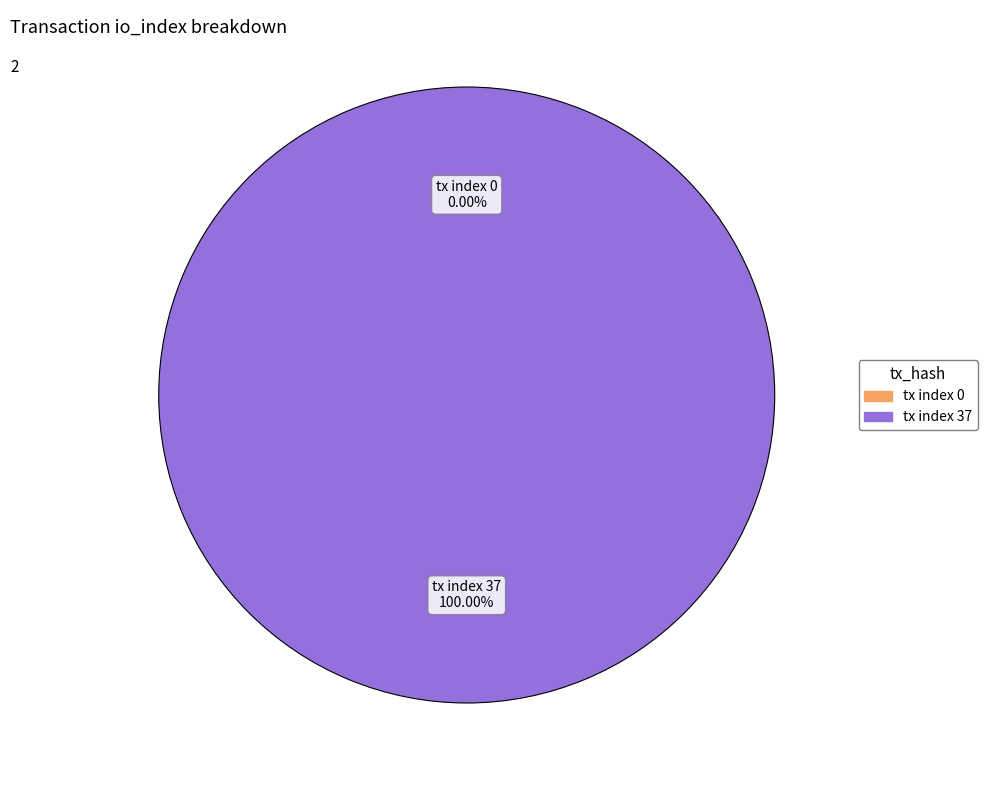

Which slice represents more than half of the pie?

tx index 37